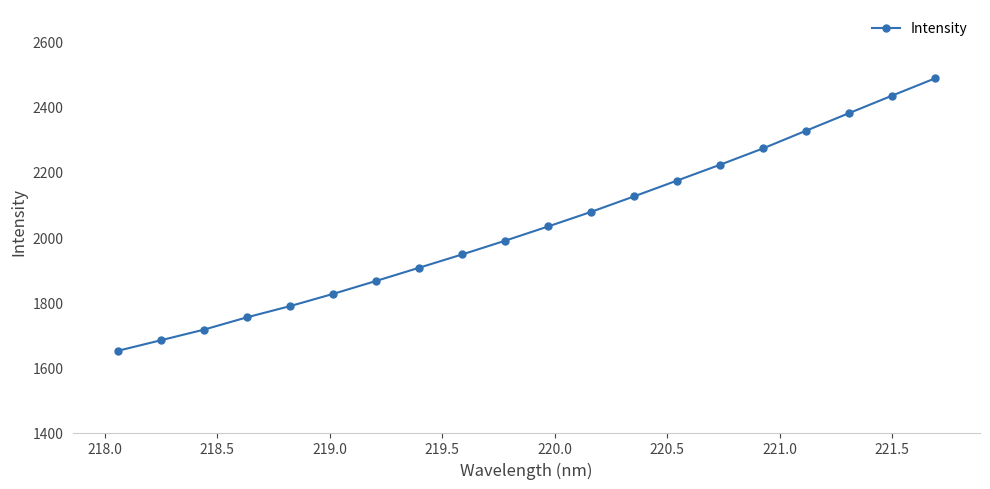

What is the average value?

2032.8